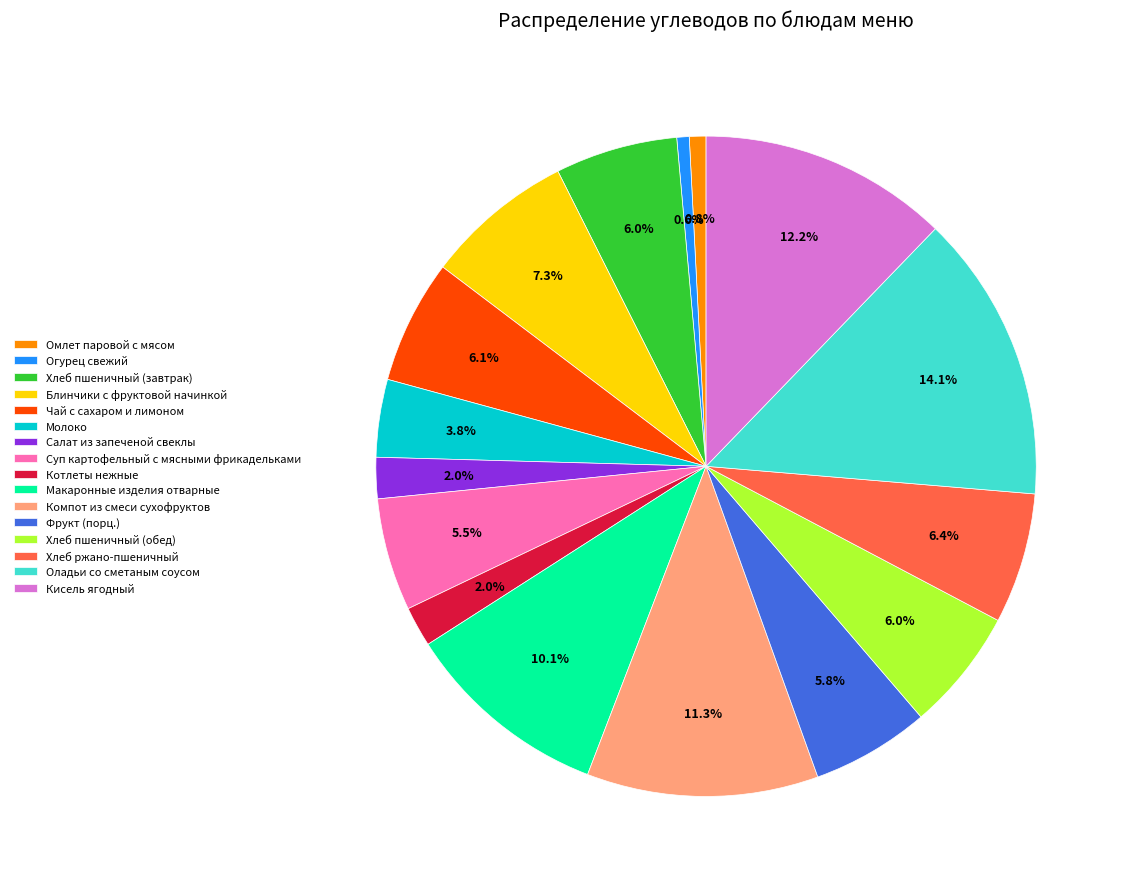

How many segments does this pie chart have?

16